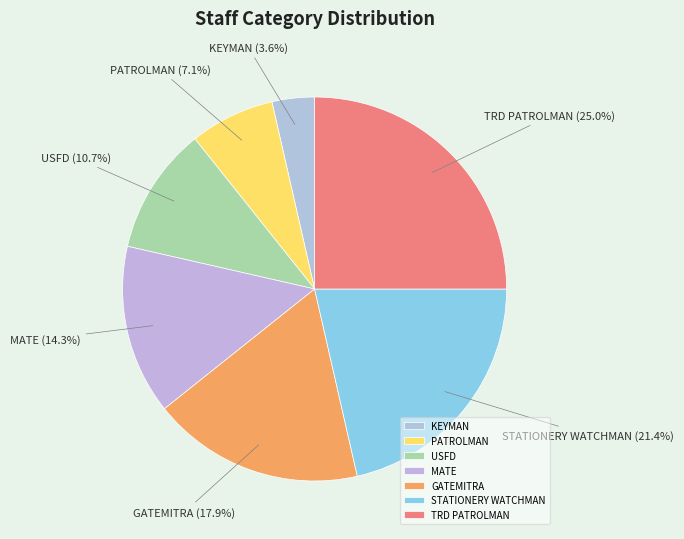

Count the number of slices in the pie.

7